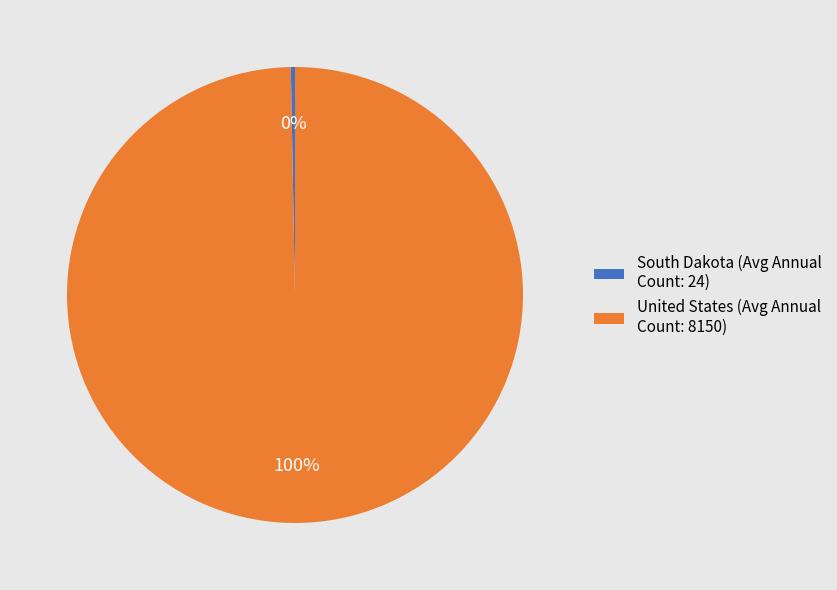

Do United States (Avg Annual Count: 8150) and South Dakota (Avg Annual Count: 24) together represent more than half of the pie?

Yes